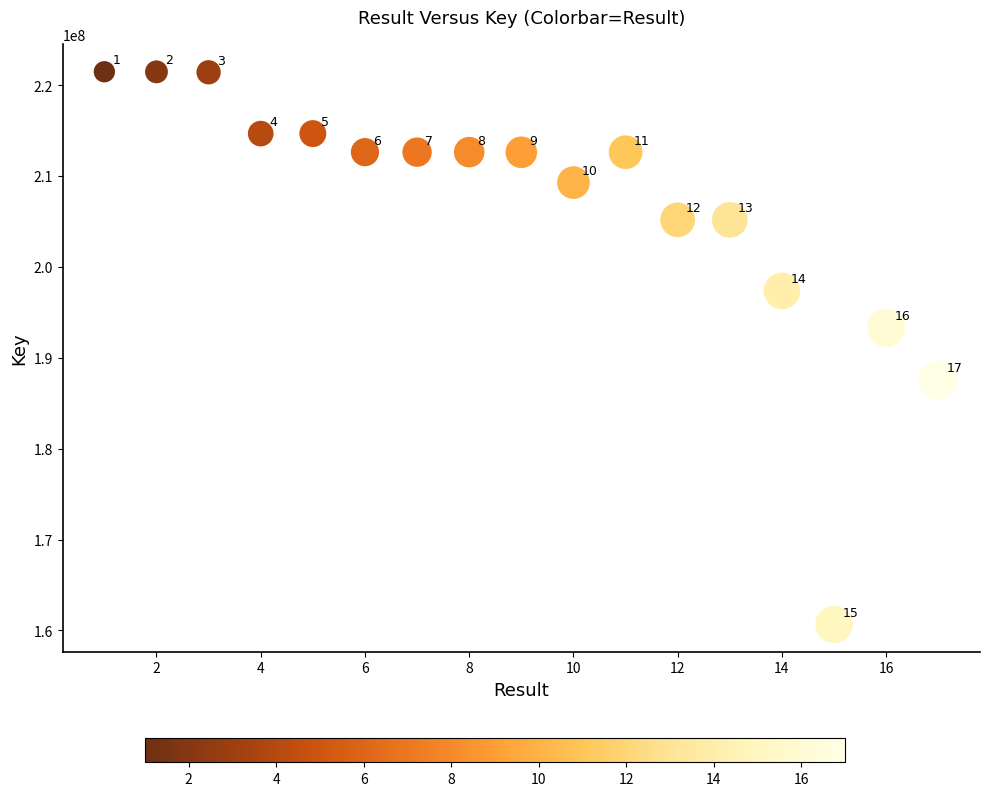

What is the range of X values (max minus min)?

16